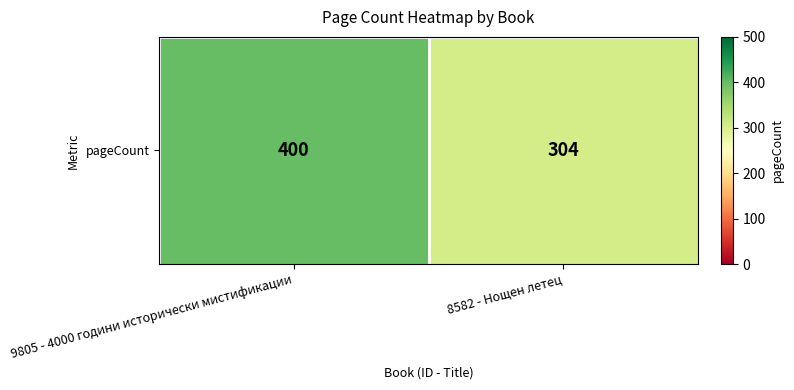

Reading left to right, list all the values displayed in this chart.

9805 - 4000 години исторически мистификации=400	8582 - Нощен летец=304